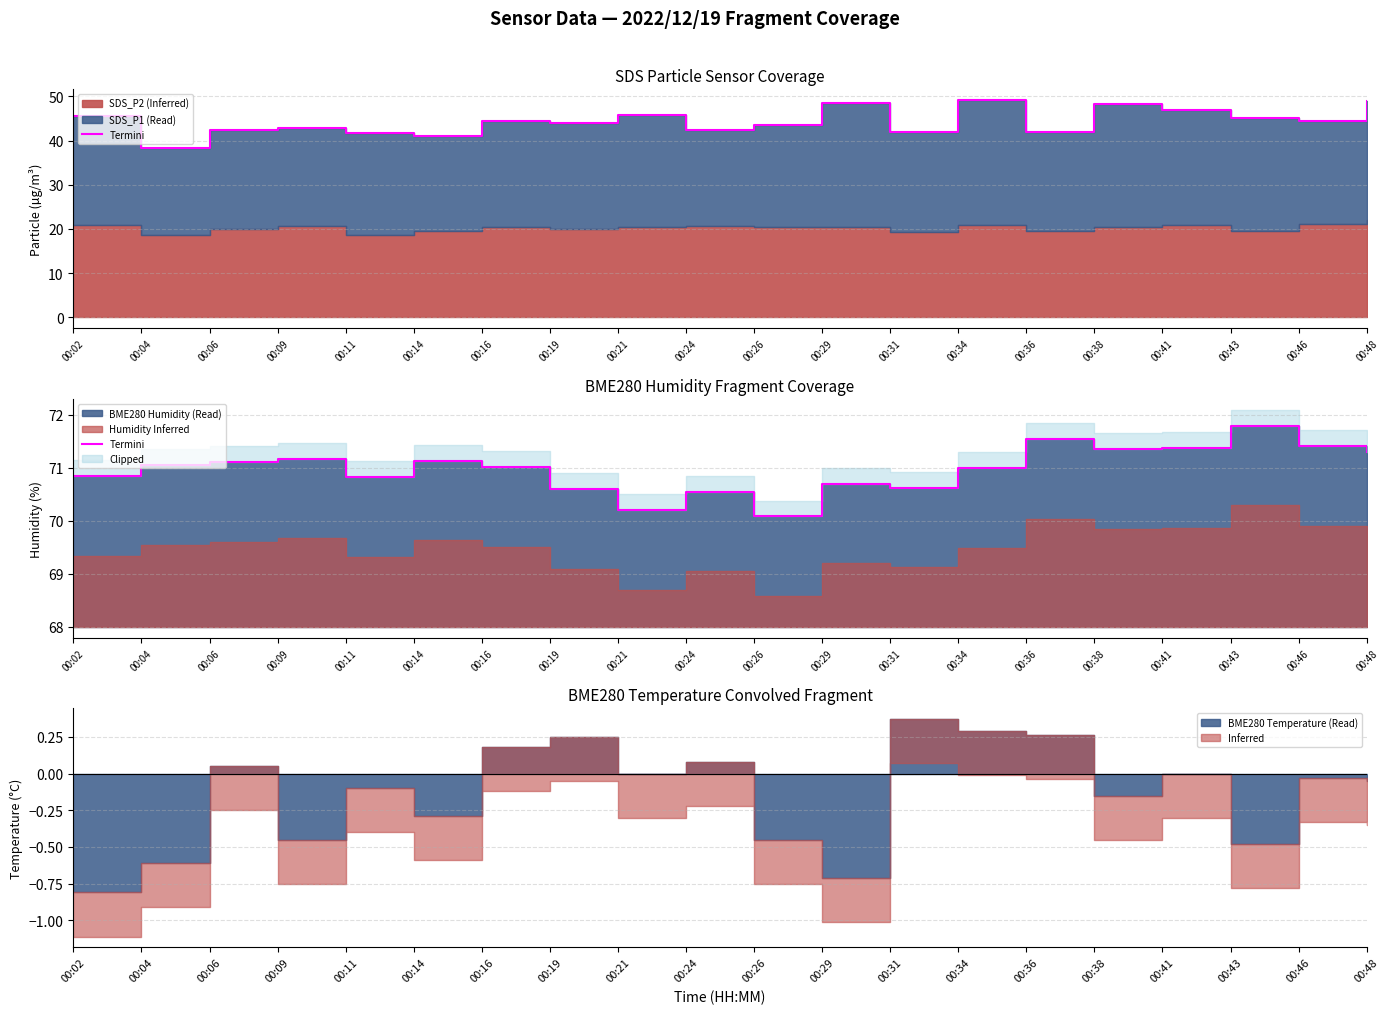

How many lines are shown in the chart?

1